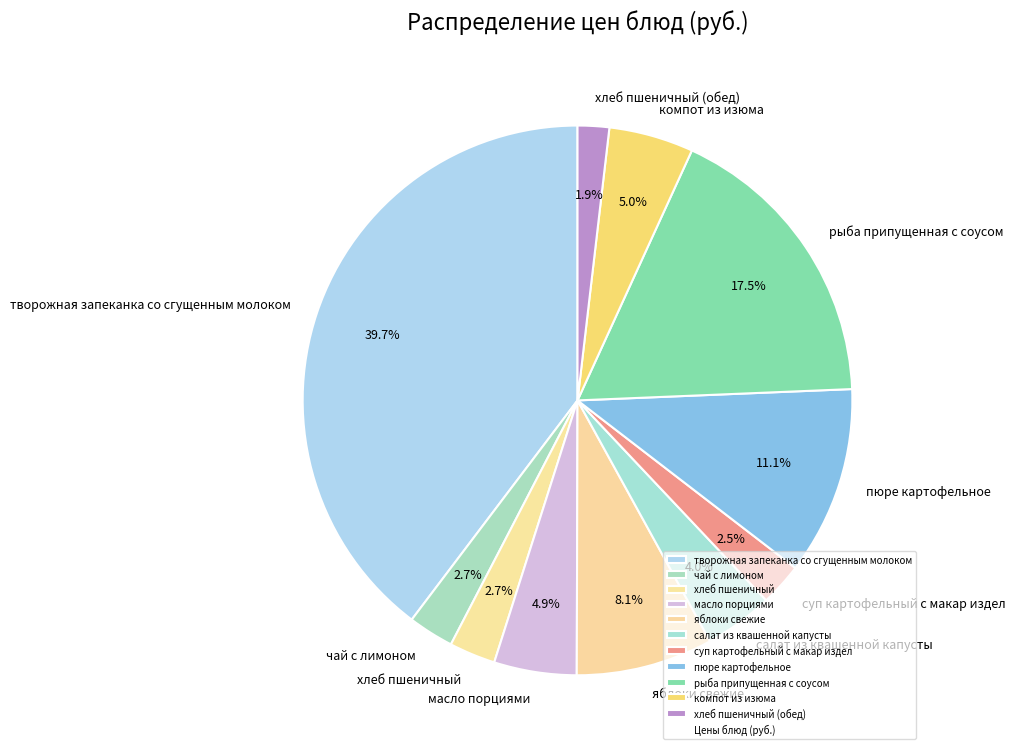

What is the smallest slice in the pie chart?

хлеб пшеничный (обед)